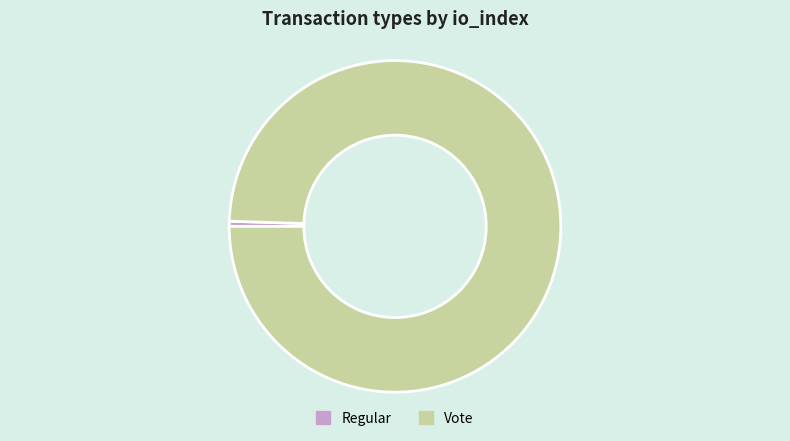

Which category has the biggest portion of the pie?

Vote